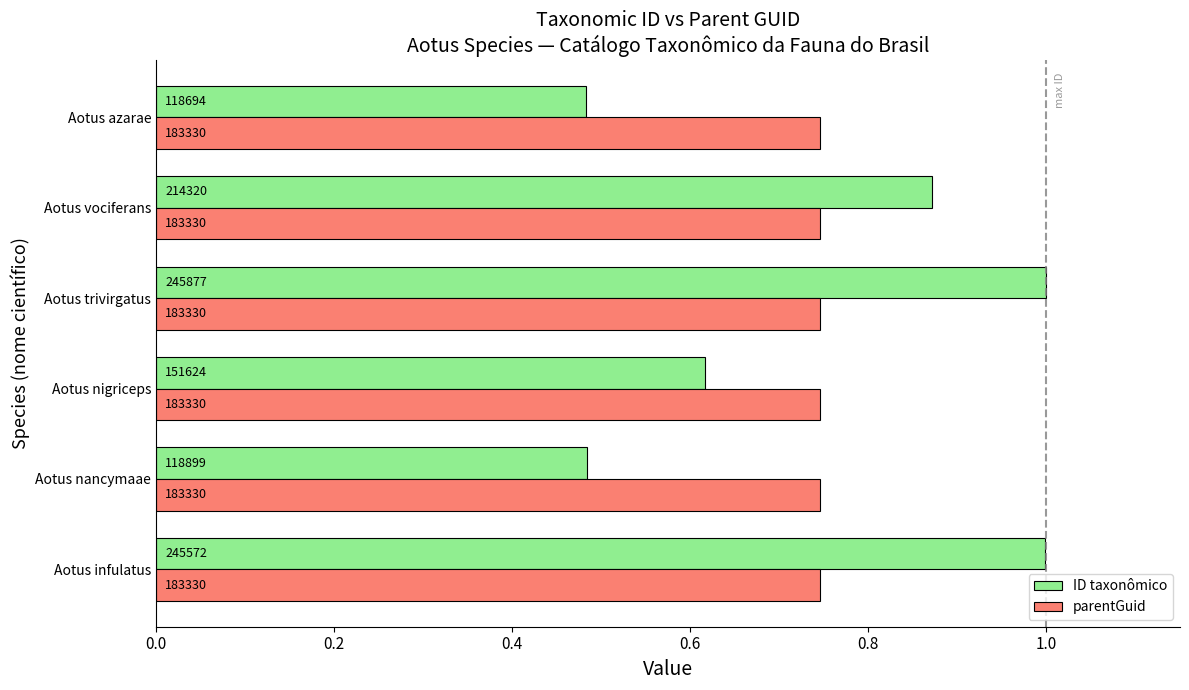

What are all the series names shown in the legend?

ID taxonômico, parentGuid